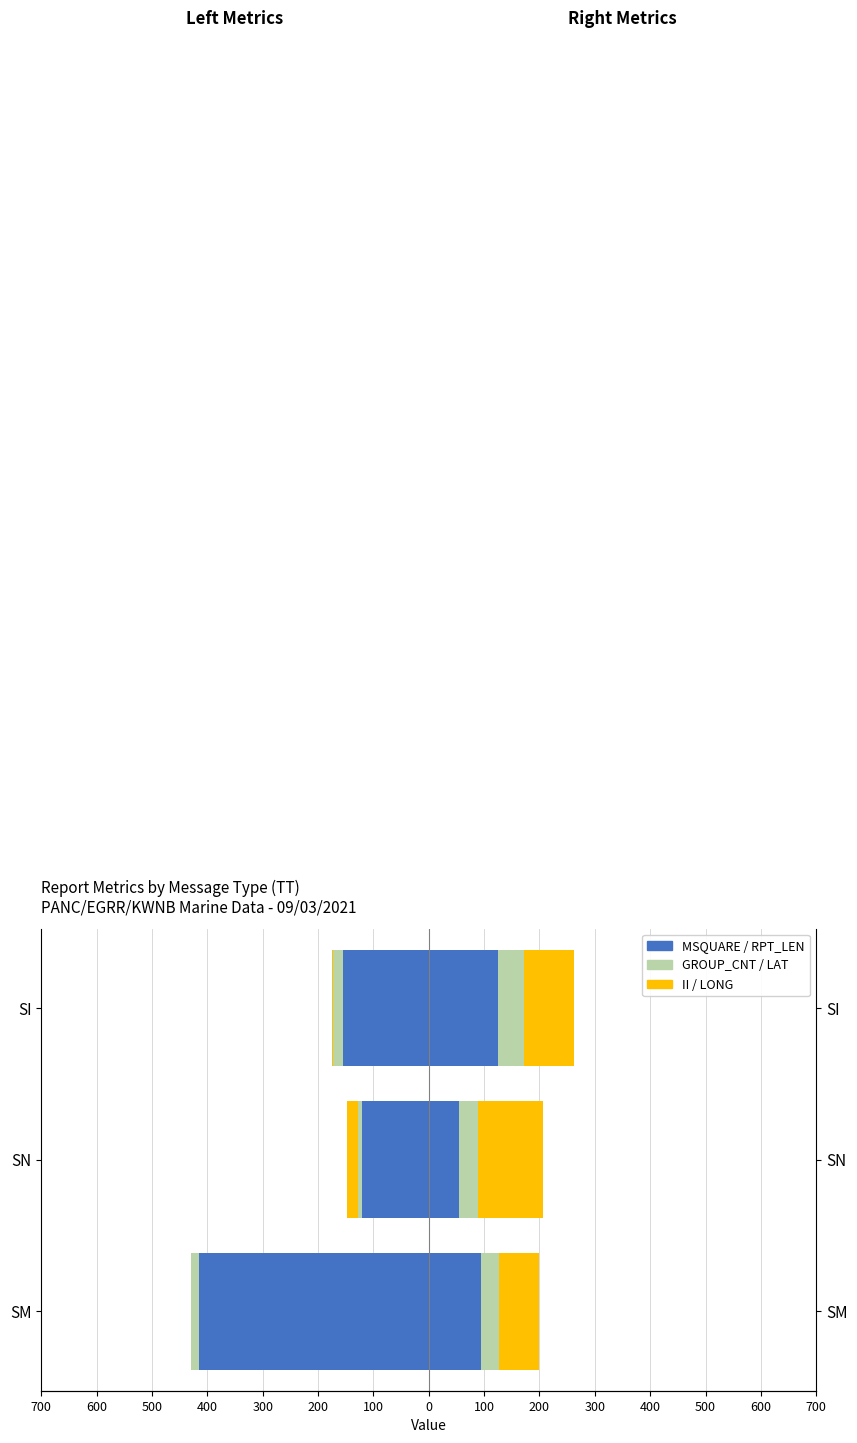

How many bars are there in each group?

6